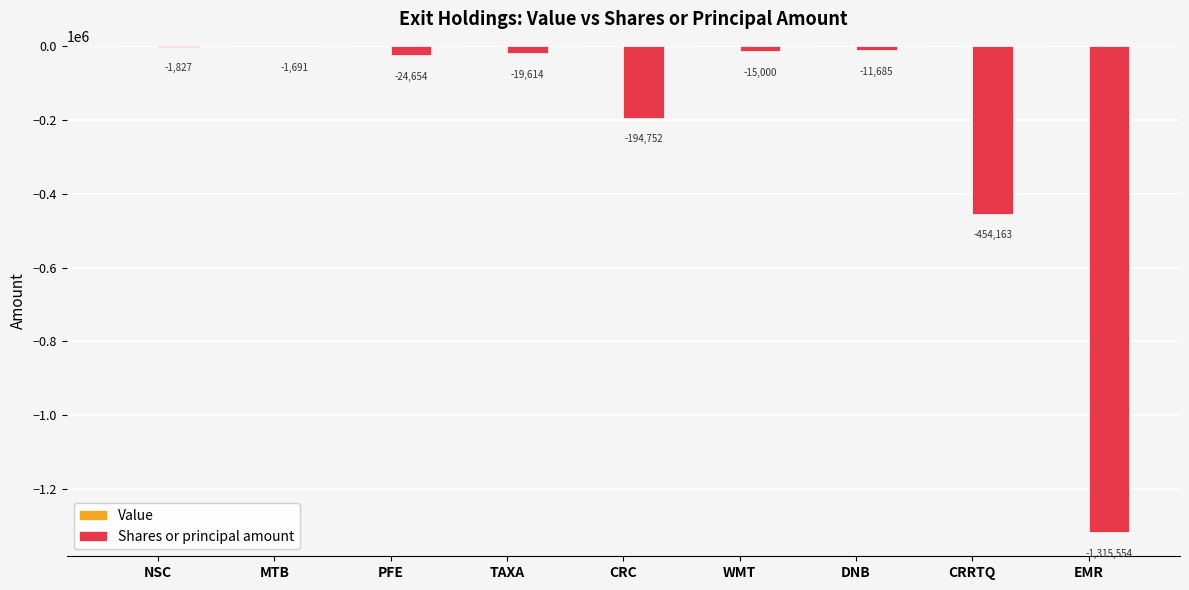

At which category does the chart reach its peak across all series?

MTB